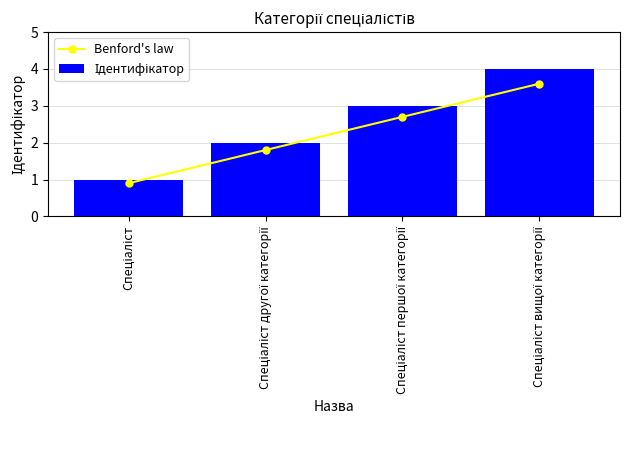

Count the number of categories in the chart.

4